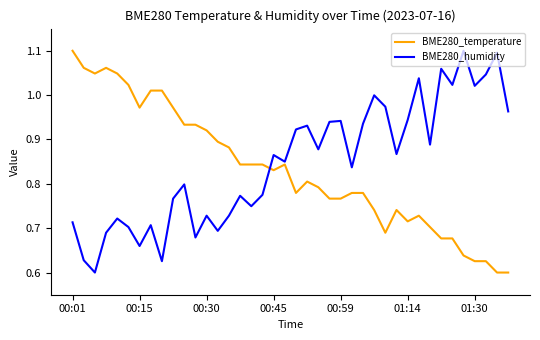

After their last crossing, which series has the higher values: BME280_temperature or BME280_humidity?

BME280_humidity